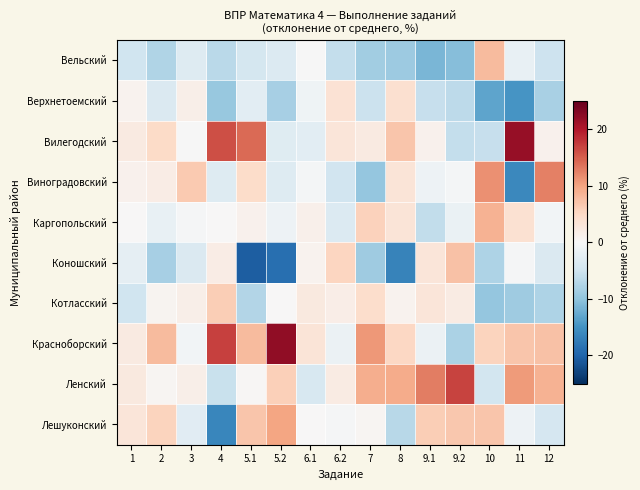

Which has a higher value, 12 or 4?

12